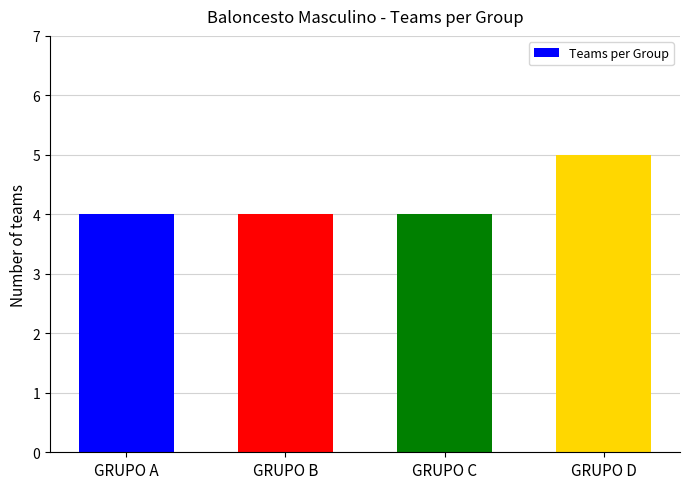

The chart shows a value of 5 at GRUPO A. True or false?

False